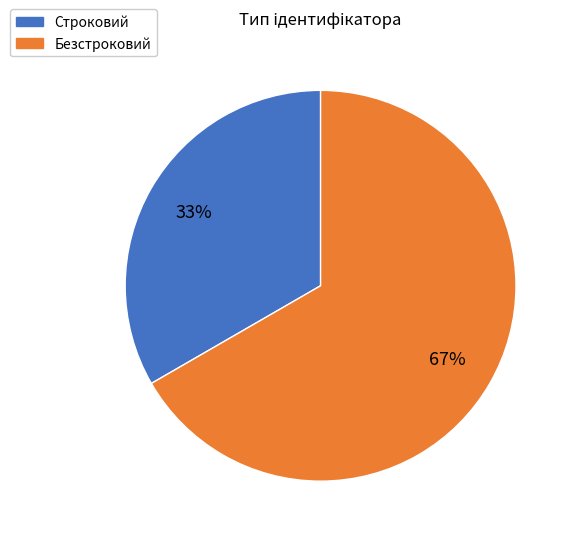

Is the sum of Безстроковий and Строковий greater than half?

Yes